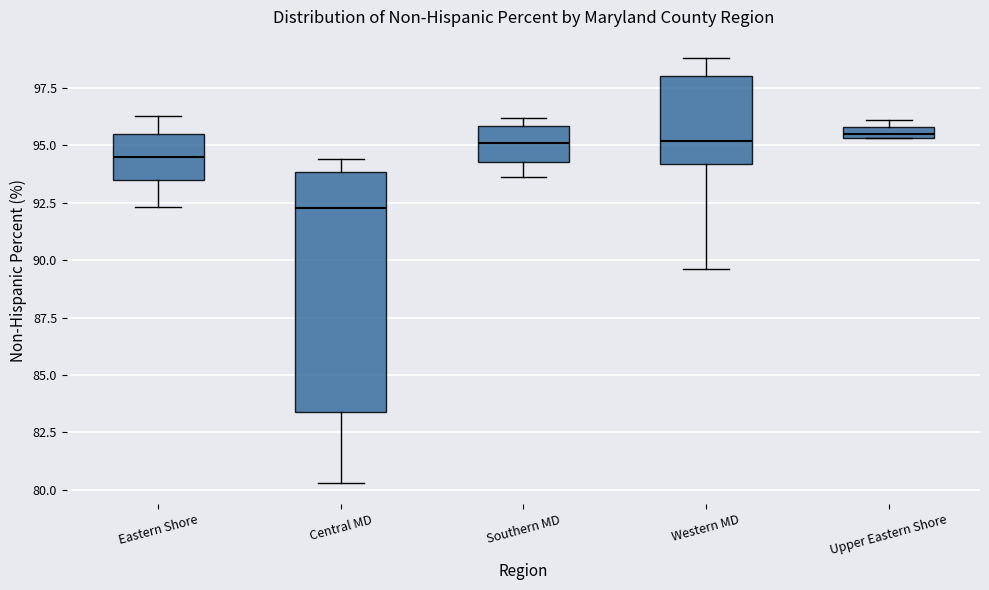

Comparing the boxes themselves (not the whiskers), which one is the tallest?

Central MD